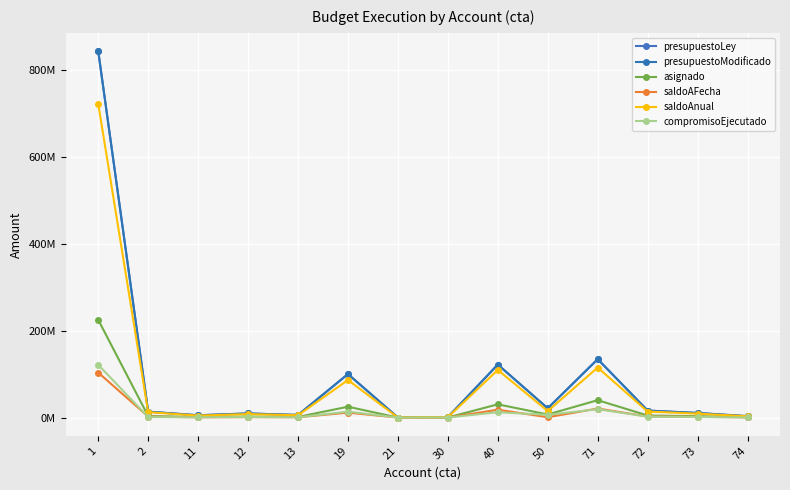

Does the chart have visible grid lines?

Yes